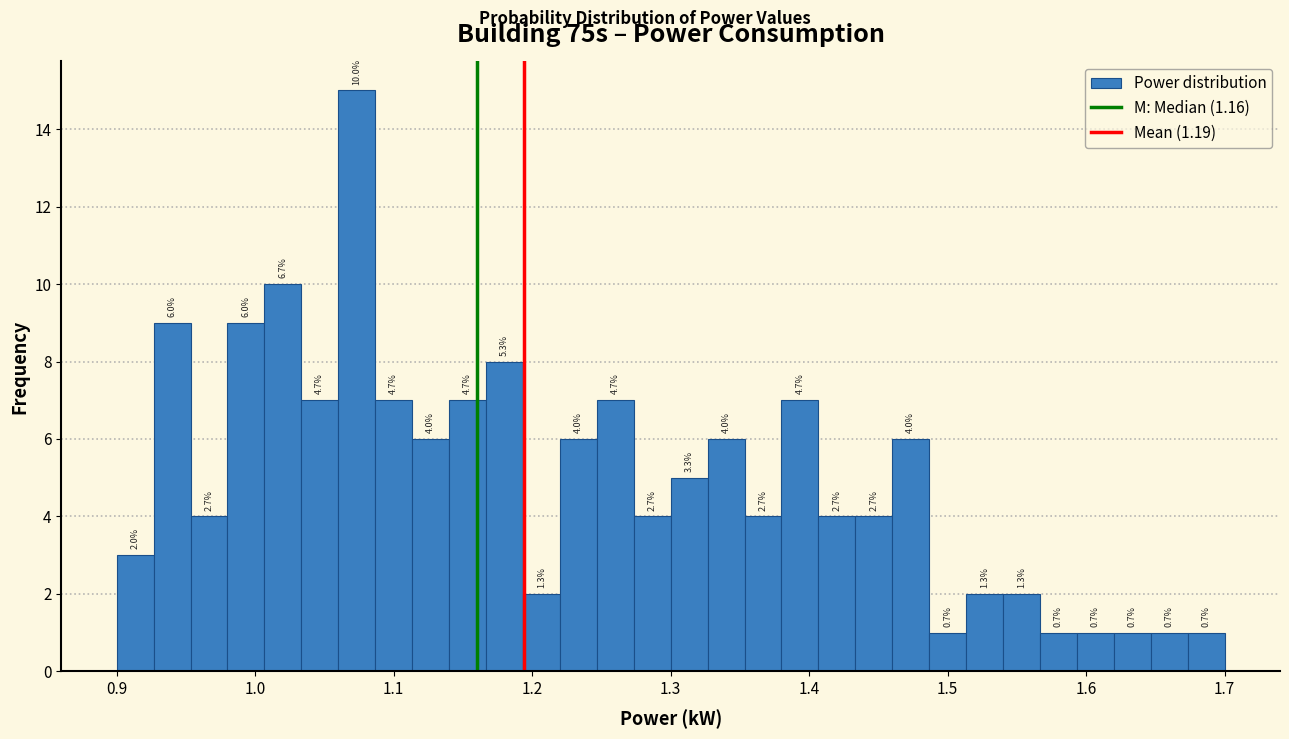

Around what value on the x-axis is the tallest bar? Give the approximate position of its centre, as read against the axis.

1.07